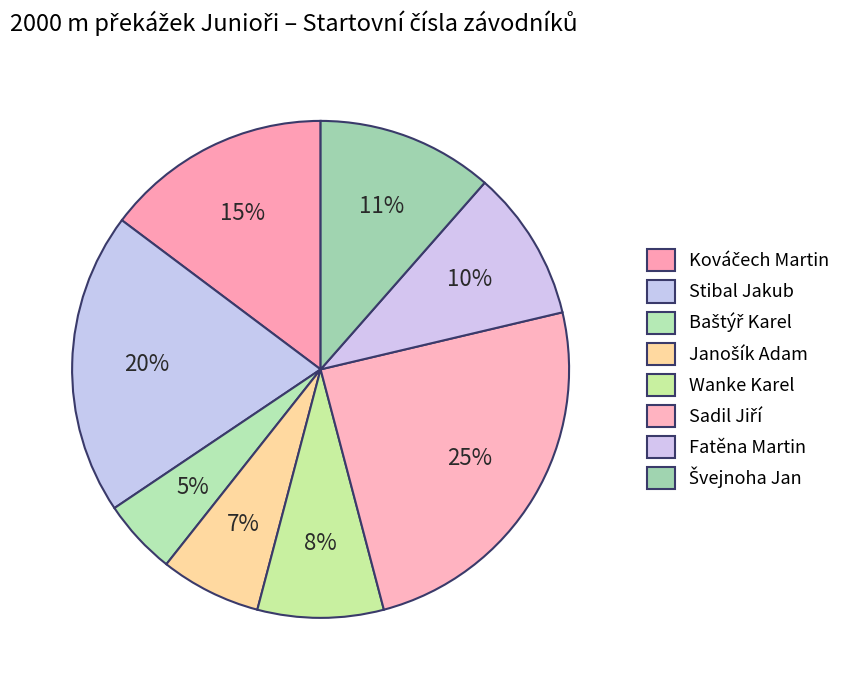

How many slices are in this pie chart?

8